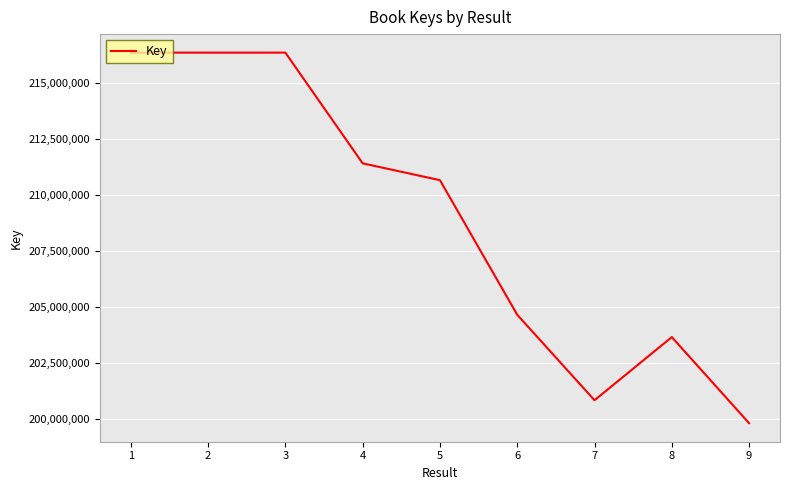

What is the difference between the maximum and minimum values?

16532461